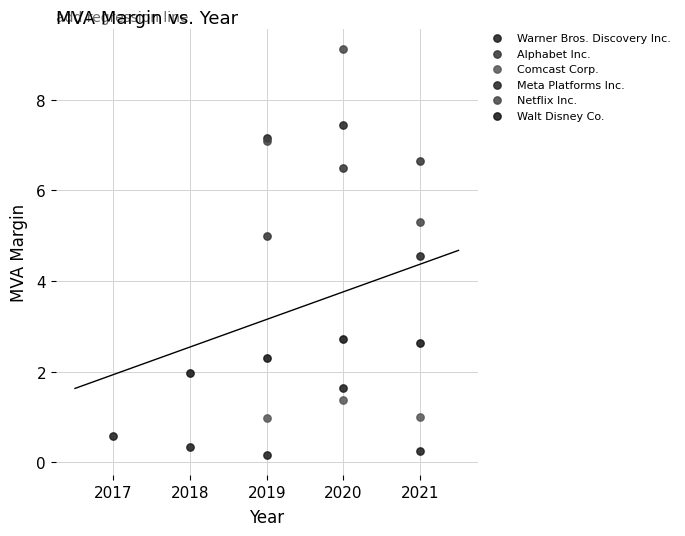

Which series contains the highest Y value?

Netflix Inc.